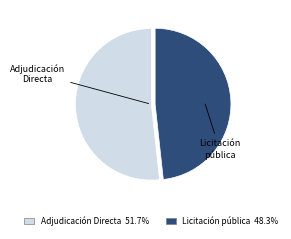

Is there any slice that represents more than half of the pie?

Yes